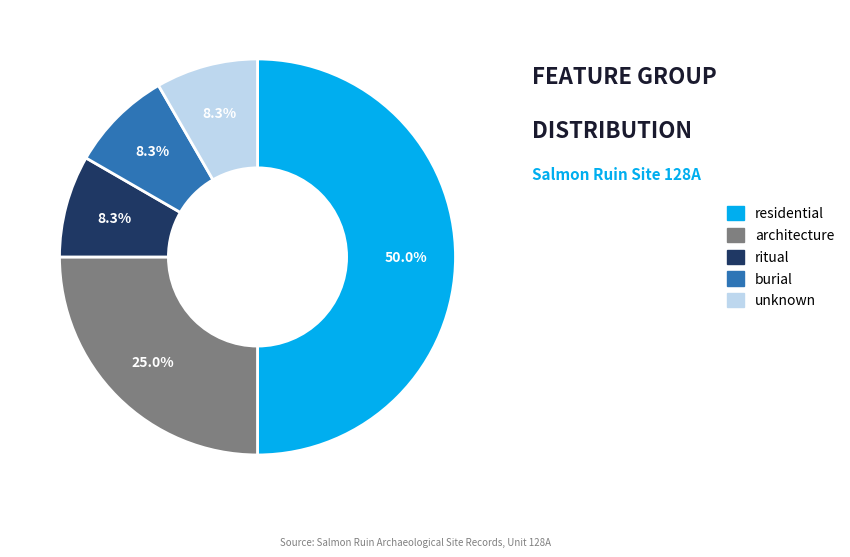

True or false: burial accounts for 1% of the total.

False